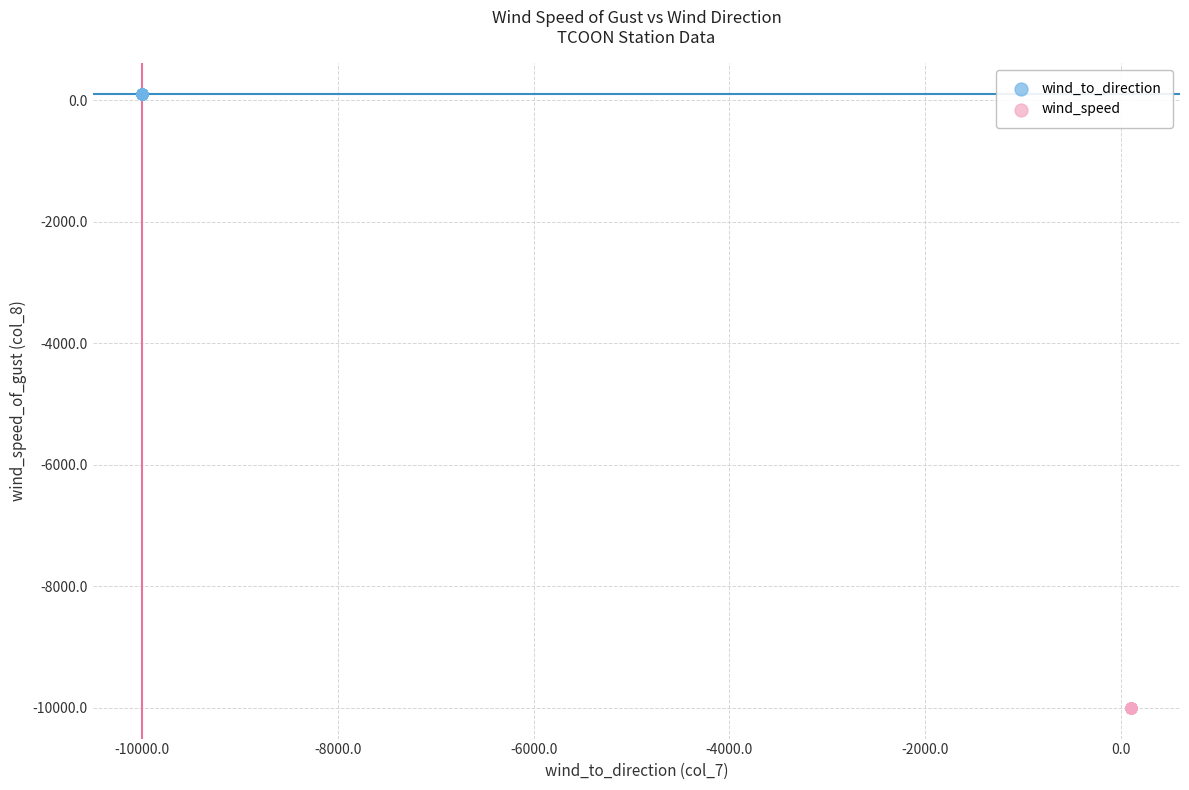

Which series contains the highest Y value?

wind_to_direction